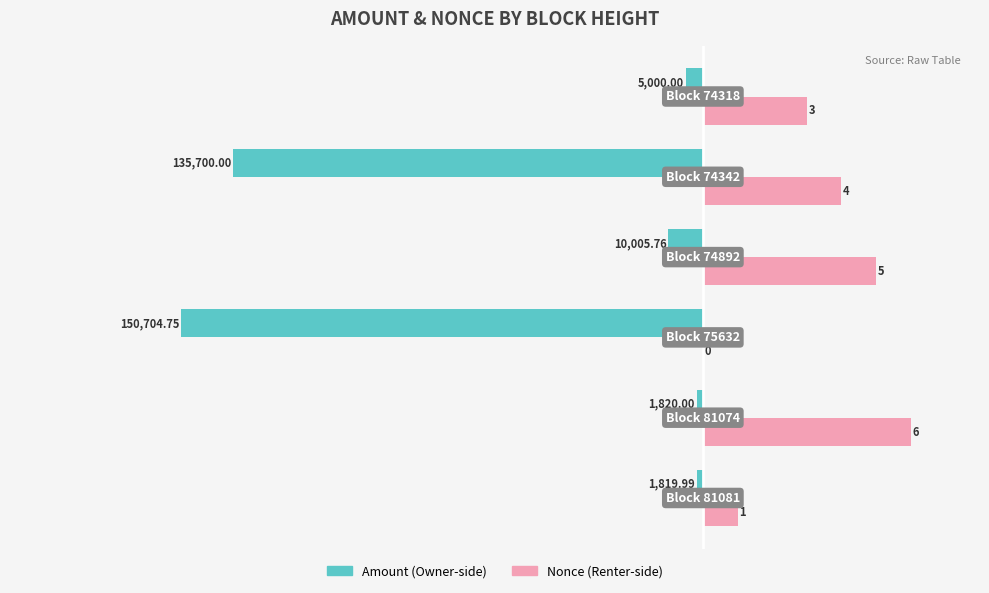

How many data points does each series have?

6